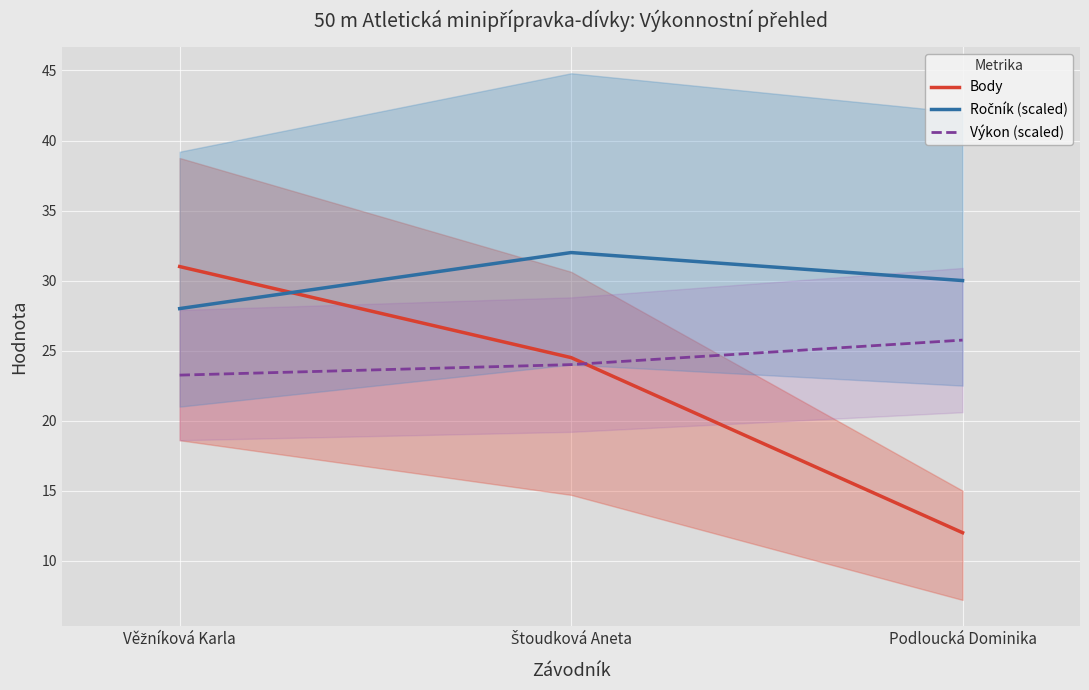

Count the Výkon (scaled) values in the range 23 to 25.

2